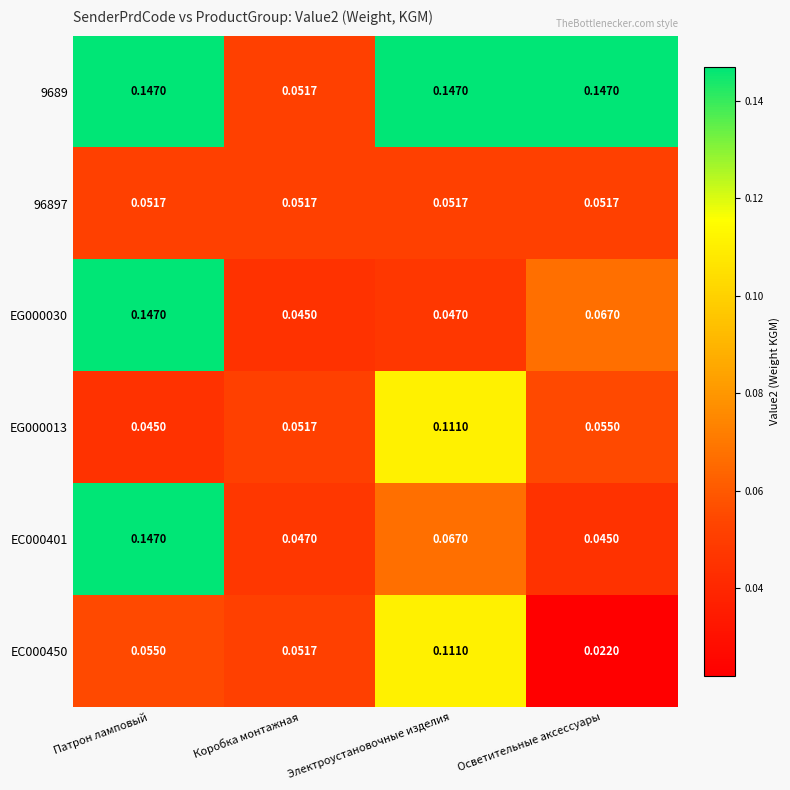

At which category does the chart reach its minimum across all series?

Осветительные аксессуары